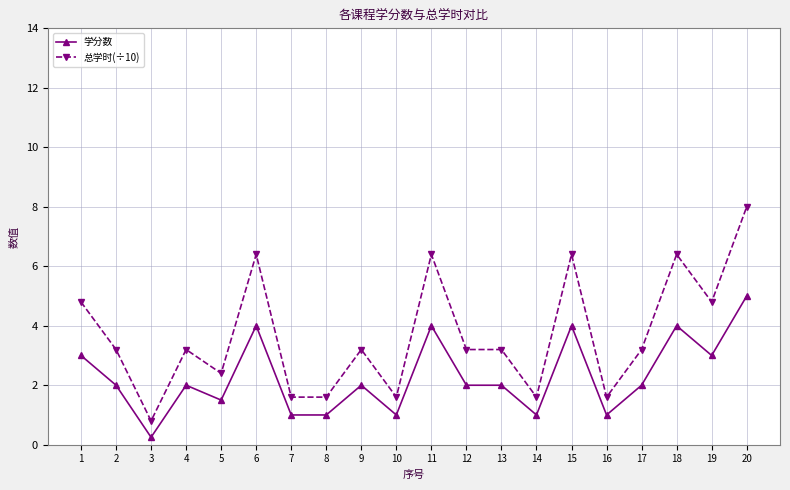

What are all the series names shown in the legend?

学分数, 总学时(÷10)